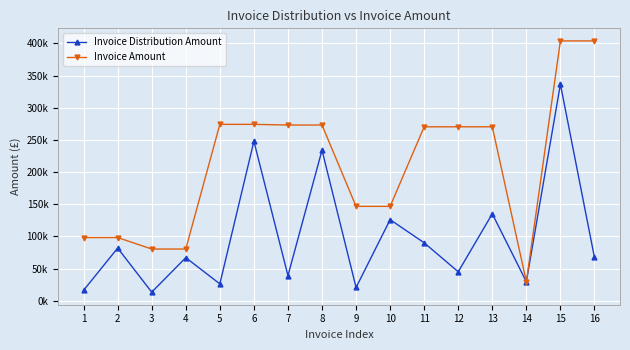

Rank the series at 9 from highest to lowest value.

Invoice Amount, Invoice Distribution Amount